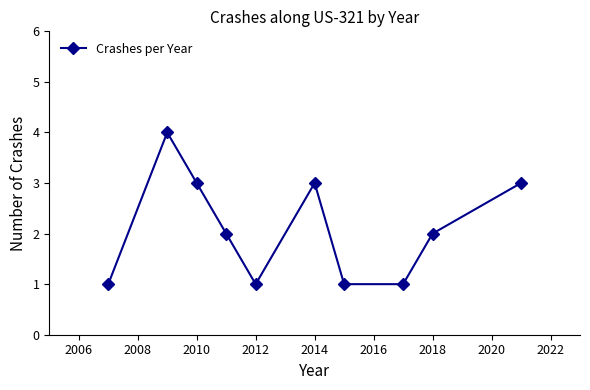

What is the difference between the maximum and minimum values?

3